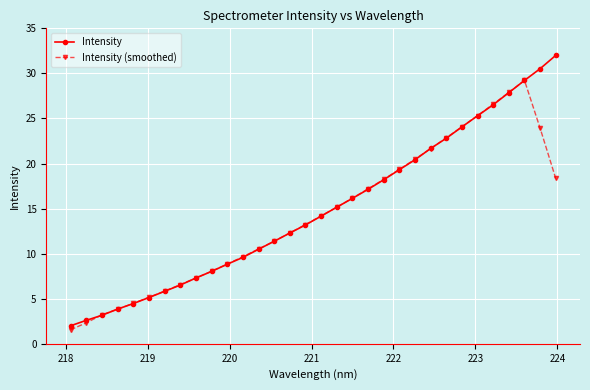

List the series in order of their peak value, lowest first.

Intensity (smoothed), Intensity